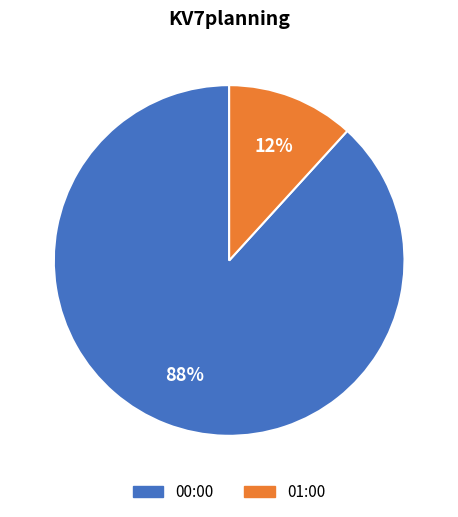

Which slice represents more than half of the pie?

00:00